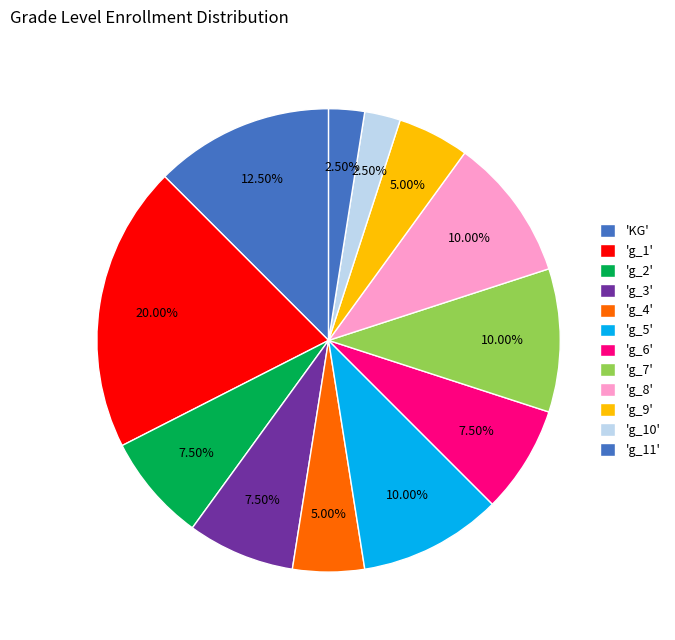

How many slices are in this pie chart?

12